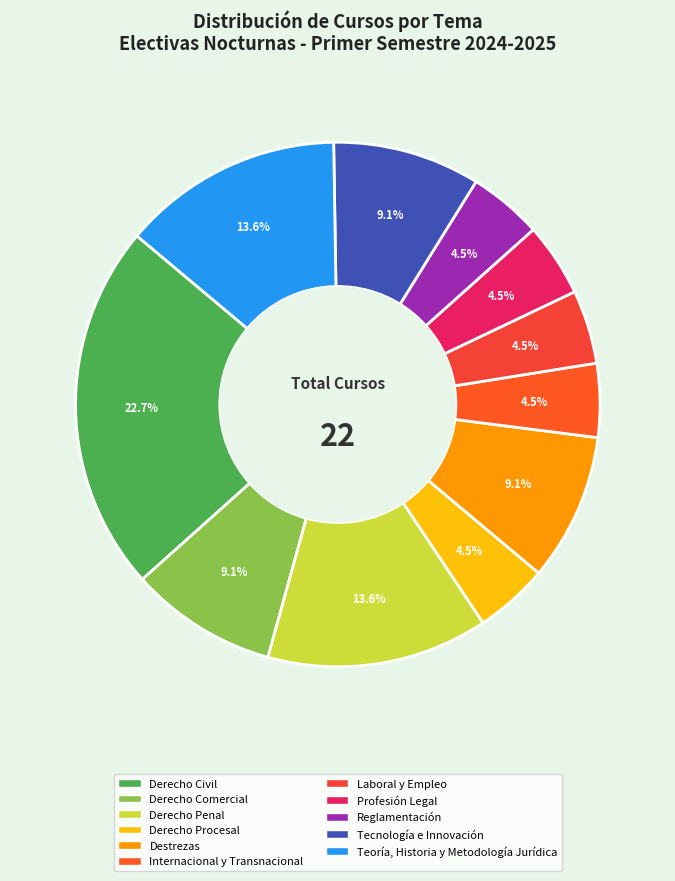

To the nearest percent, what is the difference between the largest and smallest slice percentages?

18%